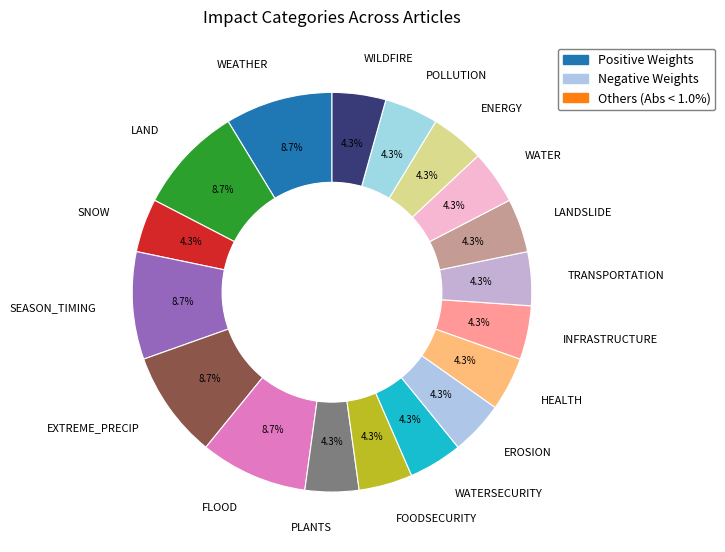

To the nearest percent, what is the difference between the EROSION and WEATHER slice percentages?

4%